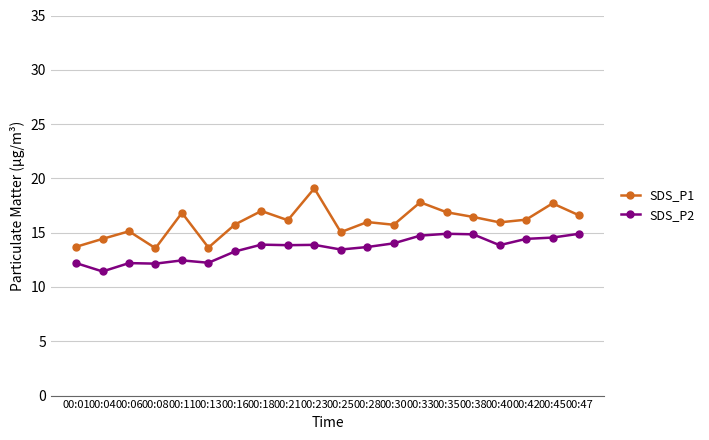

What is the difference between the highest and lowest values at 00:23?

5.2